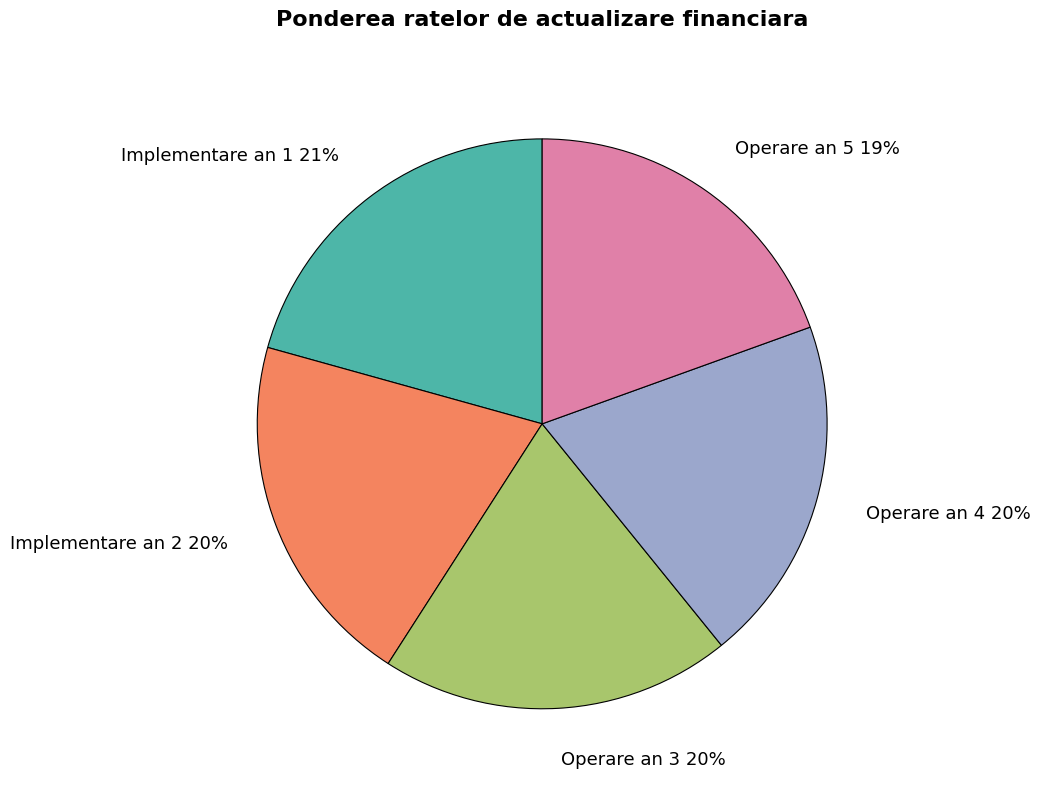

To the nearest percent, what portion does Operare an 4 represent?

20%